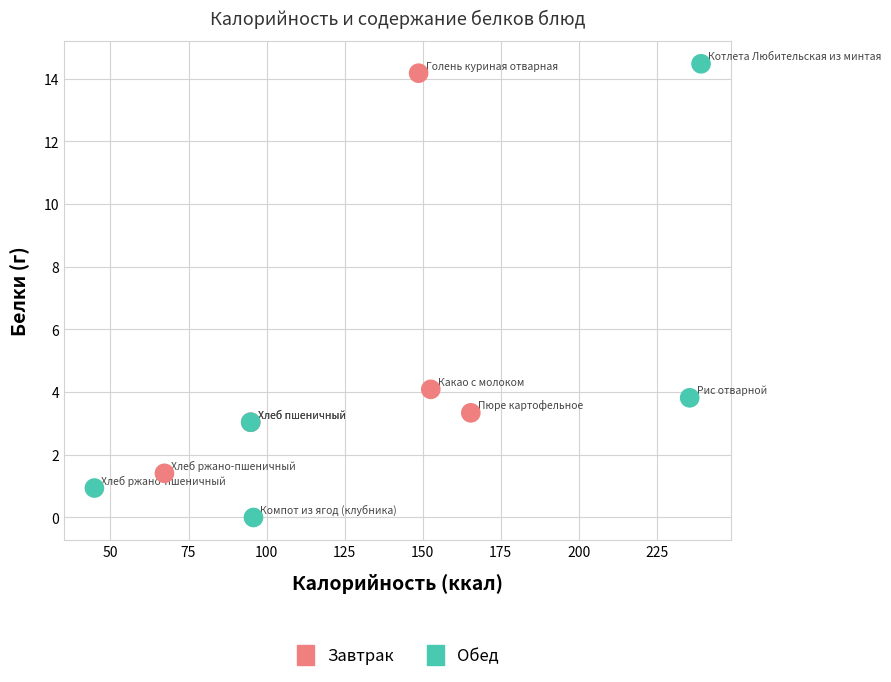

Which series has the largest Y range (max minus min)?

Обед